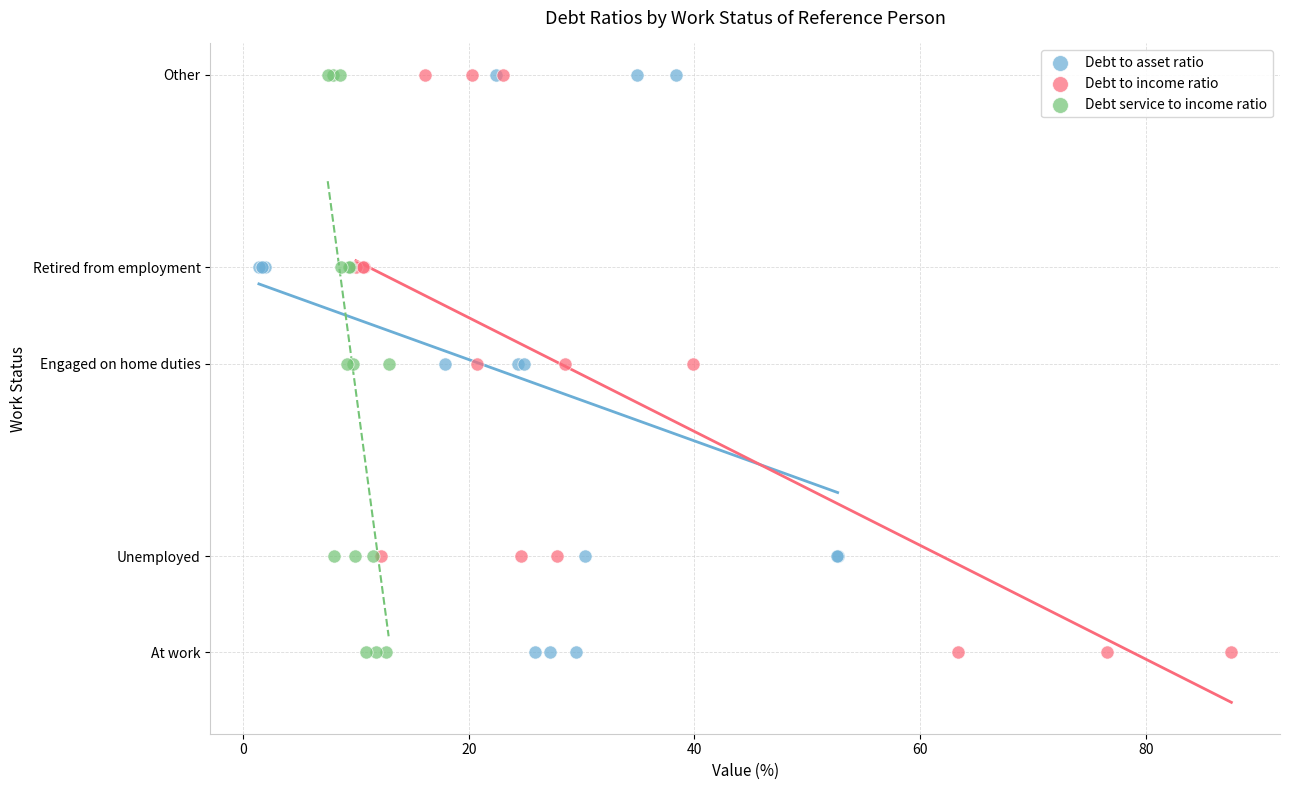

What are all the series names shown in the legend?

Debt to asset ratio, Debt to income ratio, Debt service to income ratio